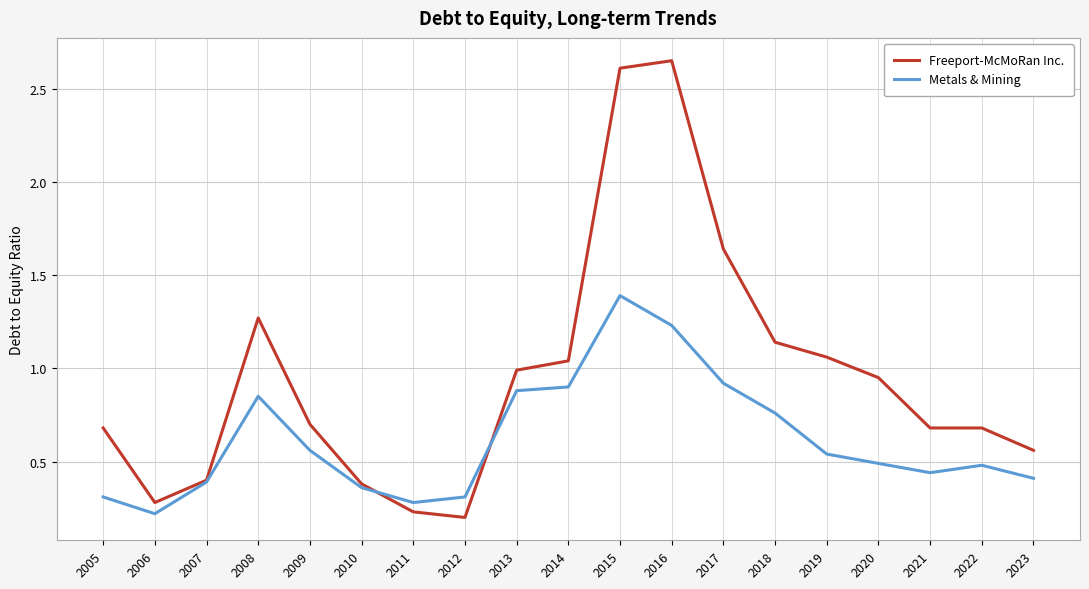

Which series has the widest spread of values?

Freeport-McMoRan Inc.